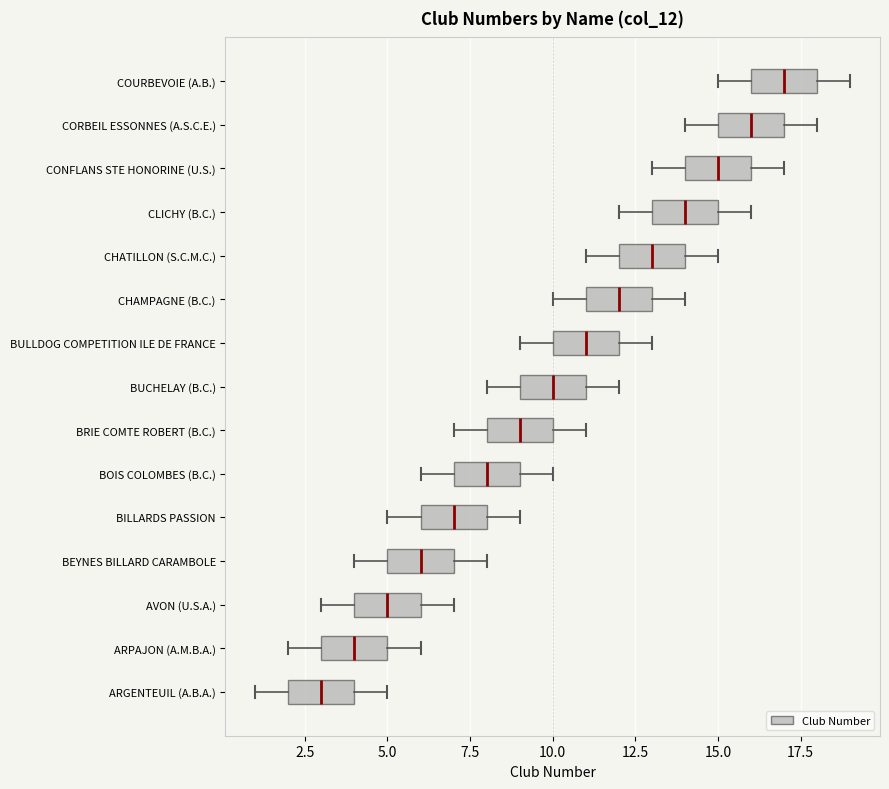

Reading bottom to top, read every box against the x-axis: the position of its median line, the range the box covers, and the ends of its whiskers. The values are not printed on the chart, so give them approximately, as read against the axis.

ARGENTEUIL (A.B.A.): median 3, box 2 to 4, whiskers 1 to 5
ARPAJON (A.M.B.A.): median 4, box 3 to 5, whiskers 2 to 6
AVON (U.S.A.): median 5, box 4 to 6, whiskers 3 to 7
BEYNES BILLARD CARAMBOLE: median 6, box 5 to 7, whiskers 4 to 8
BILLARDS PASSION: median 7, box 6 to 8, whiskers 5 to 9
BOIS COLOMBES (B.C.): median 8, box 7 to 9, whiskers 6 to 10
BRIE COMTE ROBERT (B.C.): median 9, box 8 to 10, whiskers 7 to 11
BUCHELAY (B.C.): median 10, box 9 to 11, whiskers 8 to 12
BULLDOG COMPETITION ILE DE FRANCE: median 11, box 10 to 12, whiskers 9 to 13
CHAMPAGNE (B.C.): median 12, box 11 to 13, whiskers 10 to 14
CHATILLON (S.C.M.C.): median 13, box 12 to 14, whiskers 11 to 15
CLICHY (B.C.): median 14, box 13 to 15, whiskers 12 to 16
CONFLANS STE HONORINE (U.S.): median 15, box 14 to 16, whiskers 13 to 17
CORBEIL ESSONNES (A.S.C.E.): median 16, box 15 to 17, whiskers 14 to 18
COURBEVOIE (A.B.): median 17, box 16 to 18, whiskers 15 to 19